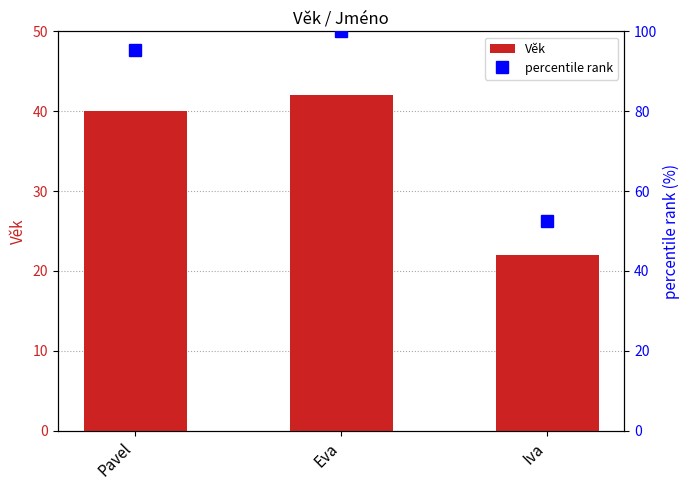

What is the difference between the Věk values at Iva and Eva?

20